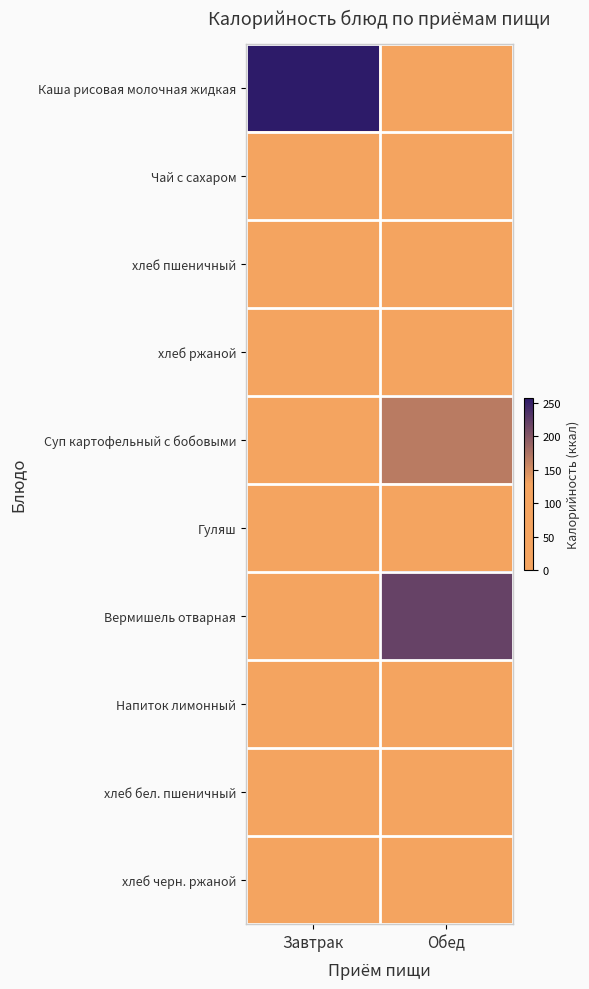

Which category has the highest value across all series?

Завтрак